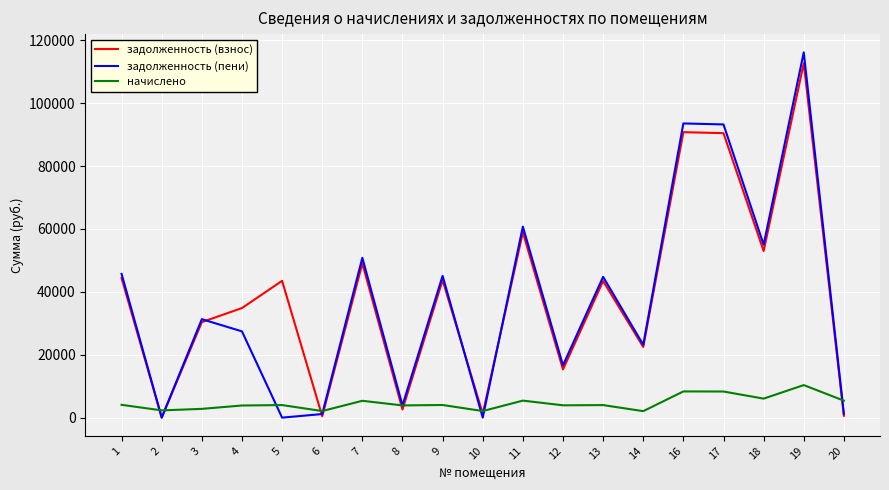

Which series has the largest total across all categories?

задолженность (взнос)